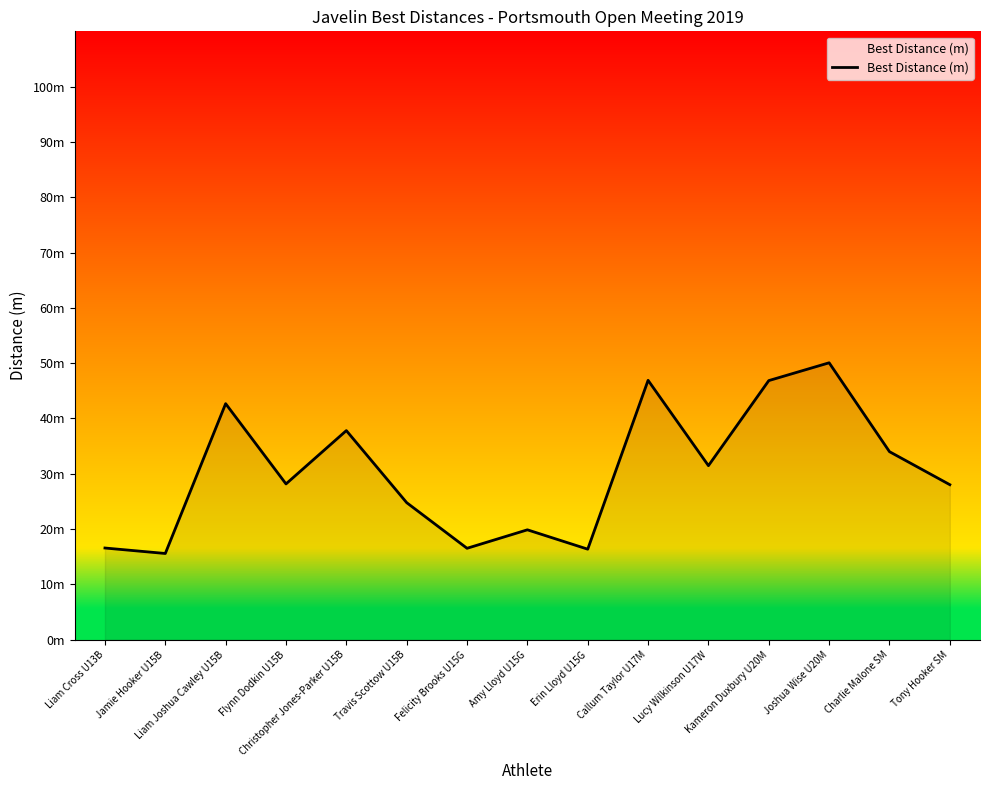

The value at Tony Hooker SM is 49.7. True or false?

False